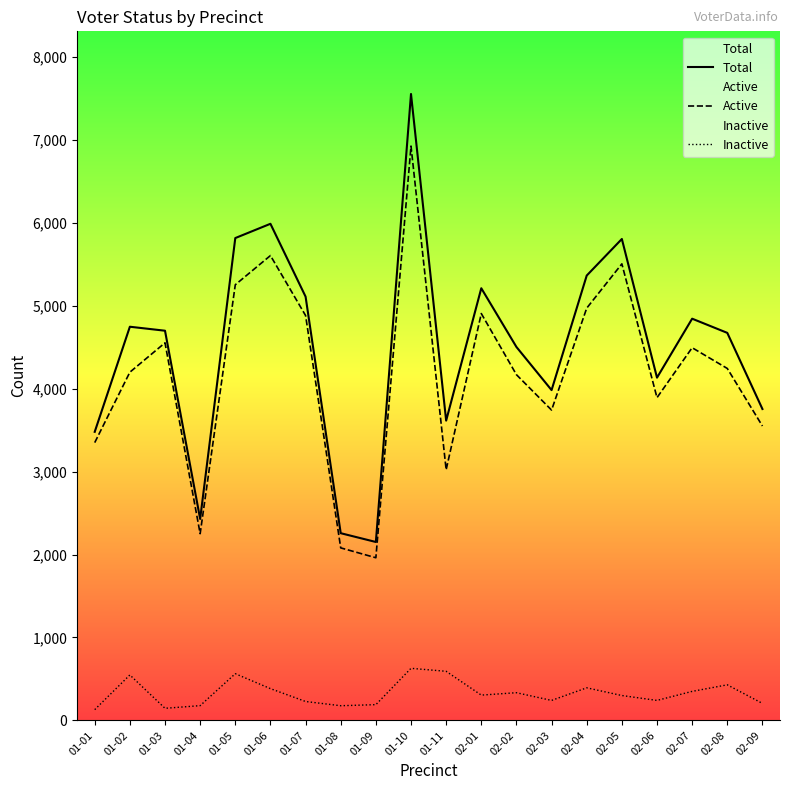

Reading left to right, list all the values displayed in this chart.

Total: 3479	4746	4698	2429	5815	5987	5109	2257	2151	7552	3614	5210	4502	3982	5363	5804	4132	4843	4672	3754
Active: 3349	4198	4552	2251	5252	5604	4881	2080	1961	6924	3022	4905	4168	3741	4970	5504	3891	4493	4243	3549
Inactive: 130	548	146	178	563	383	228	177	190	628	592	305	334	241	393	300	241	350	429	205